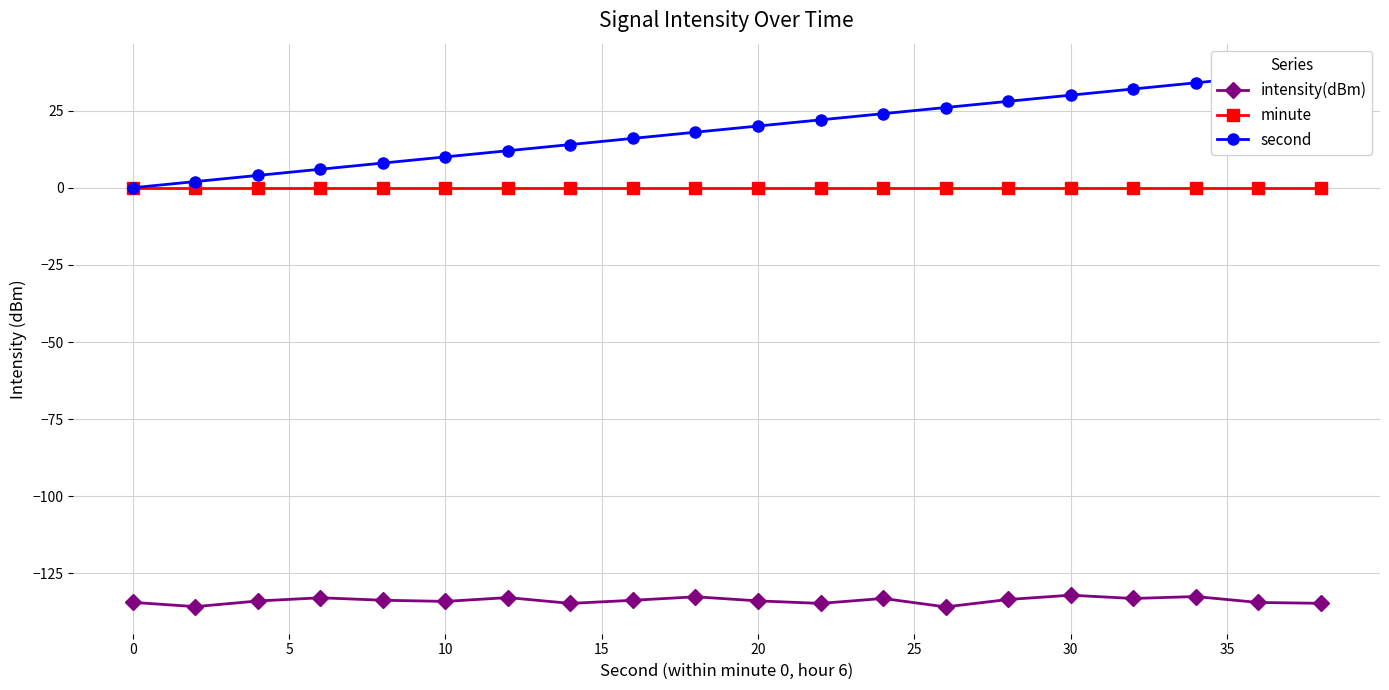

What is the minimum value for intensity(dBm)?

-135.8